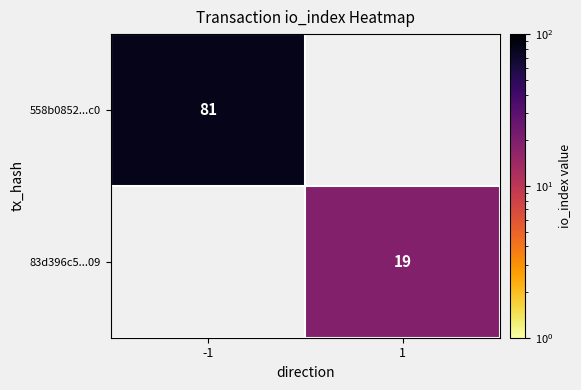

Is it true that 558b0852...c0 equals 81 at -1?

True